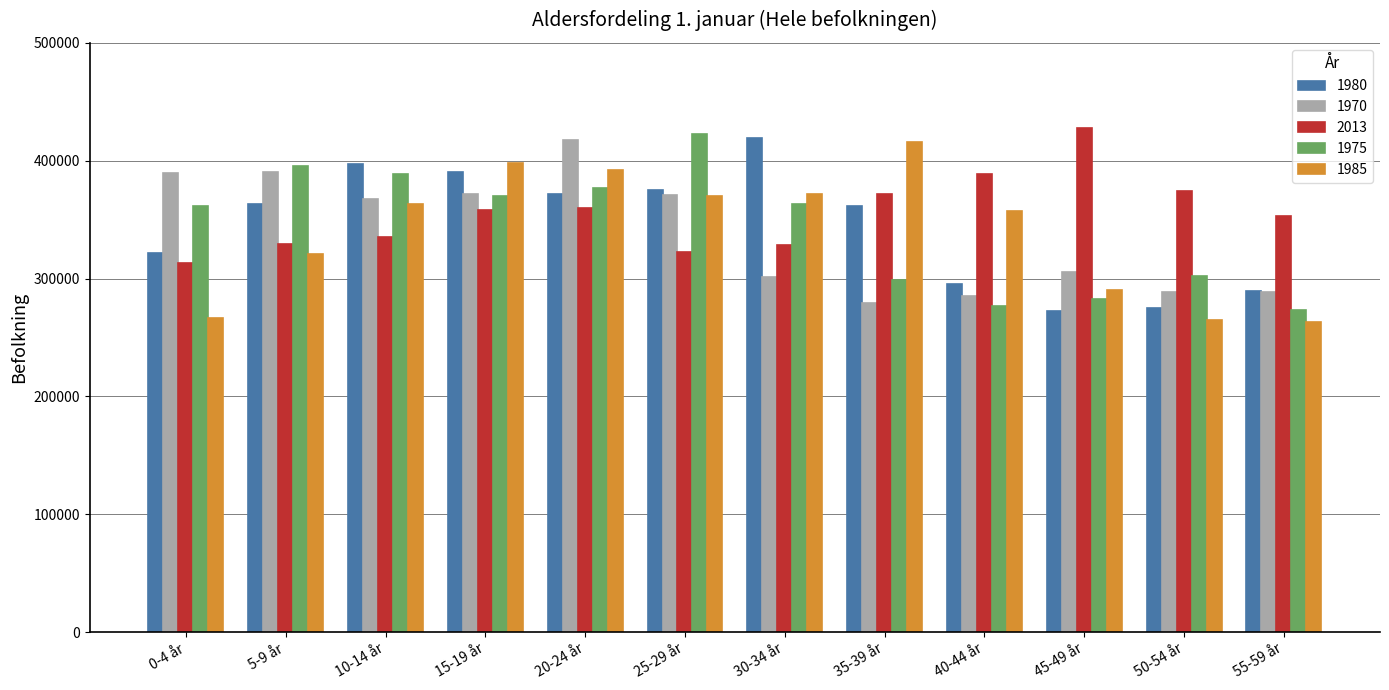

The value of 2013 at 45-49 år is 427351. True or false?

True